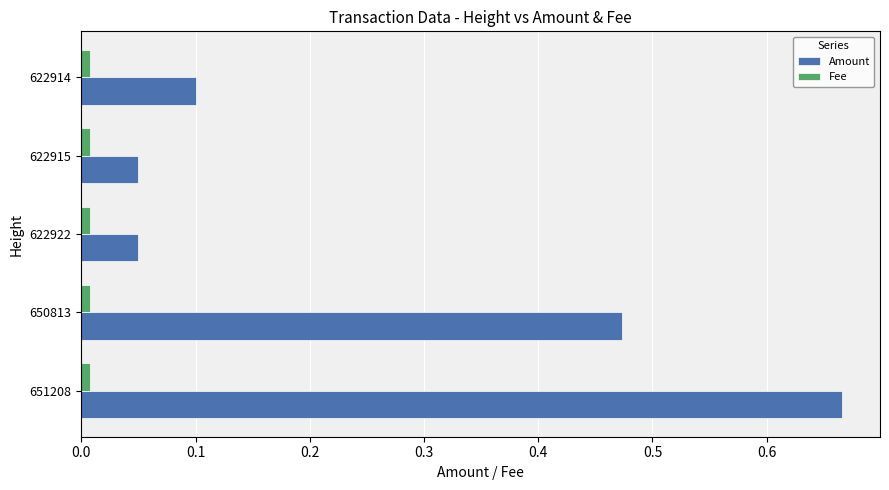

What is the difference between the maximum and minimum values in the Amount series?

0.6